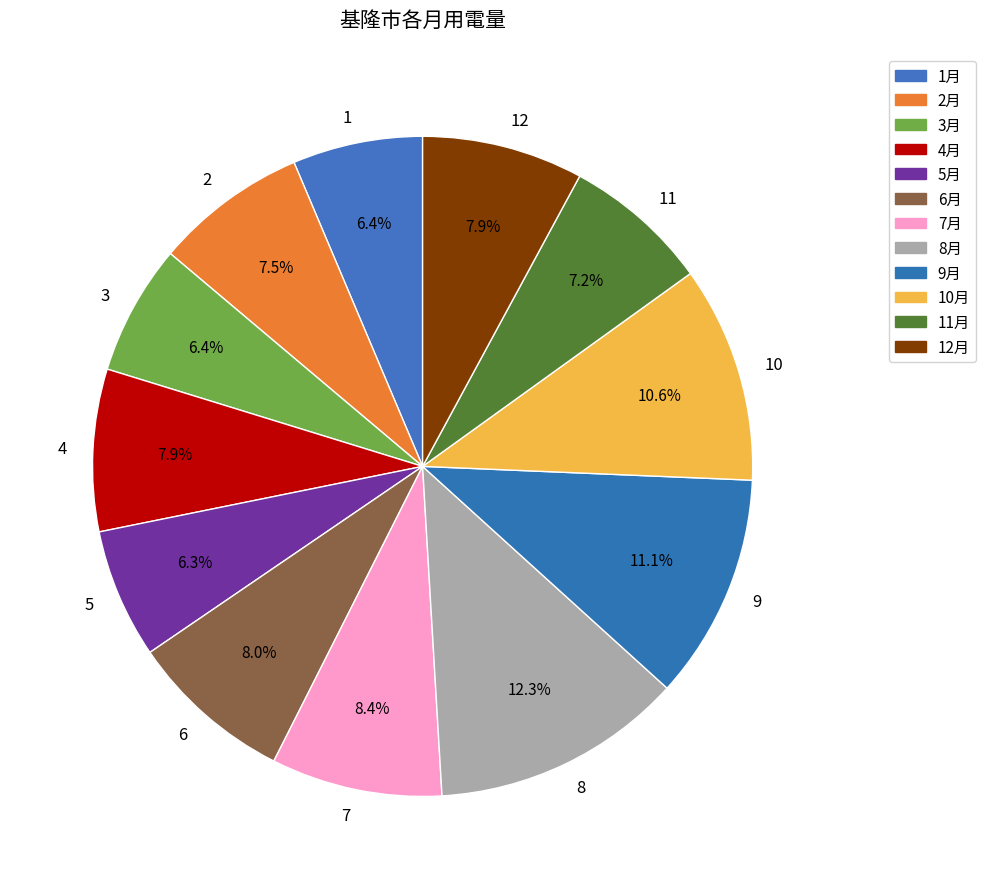

Approximately how many times larger is the value at 1 compared to 7?

0.8